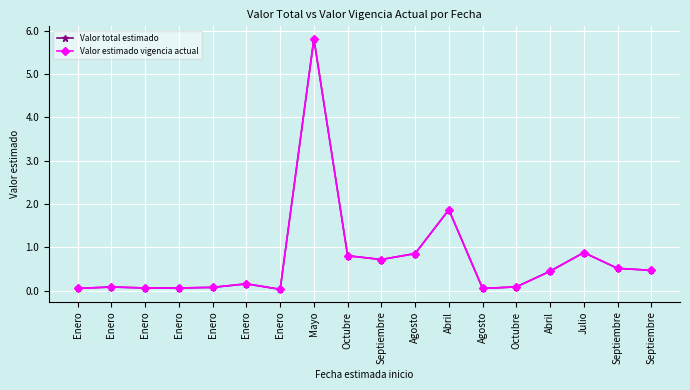

What is the label of the 15th point from the left?

Abril